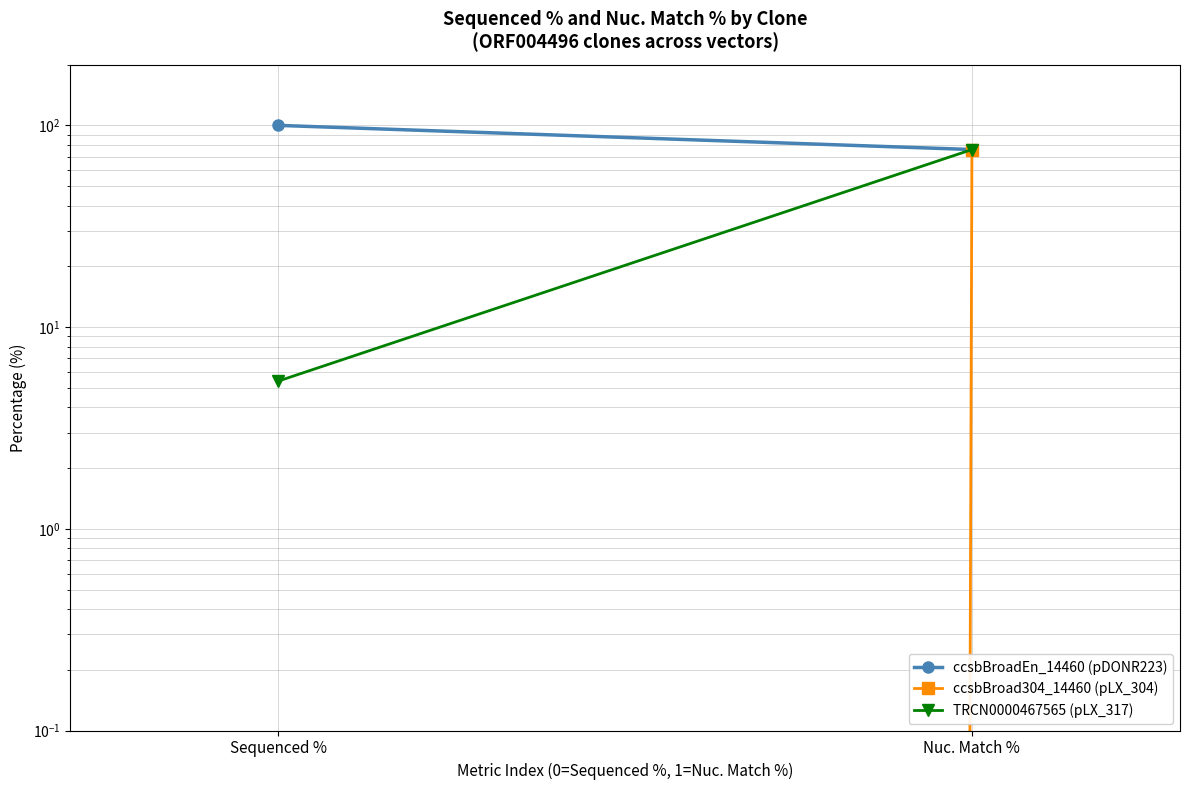

Which series has the widest spread of values?

ccsbBroad304_14460 (pLX_304)